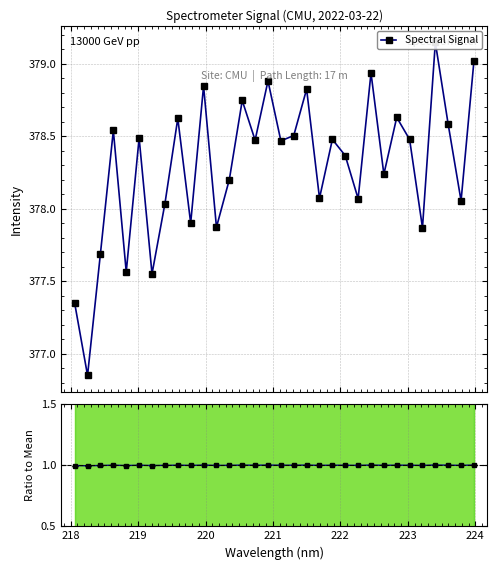

Which label corresponds to the smallest value in the chart?

218